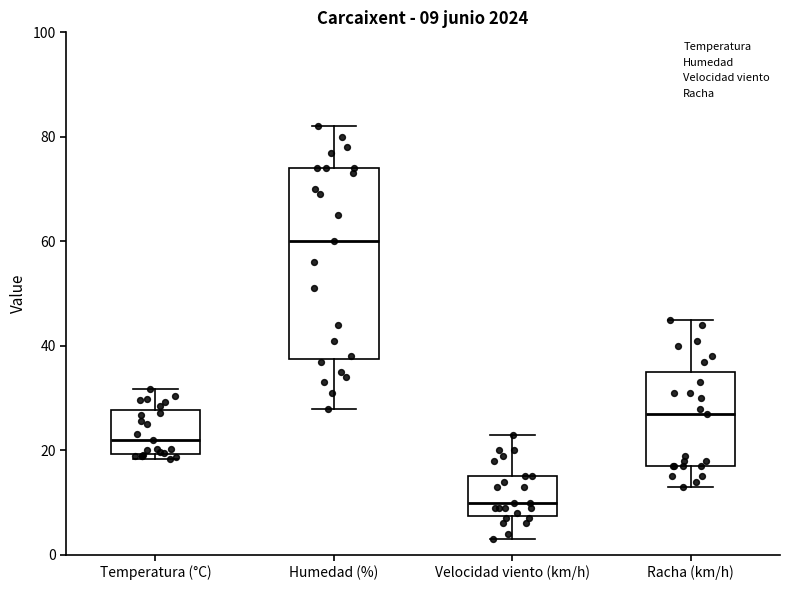

Which box's median line is the lowest?

Velocidad viento (km/h)